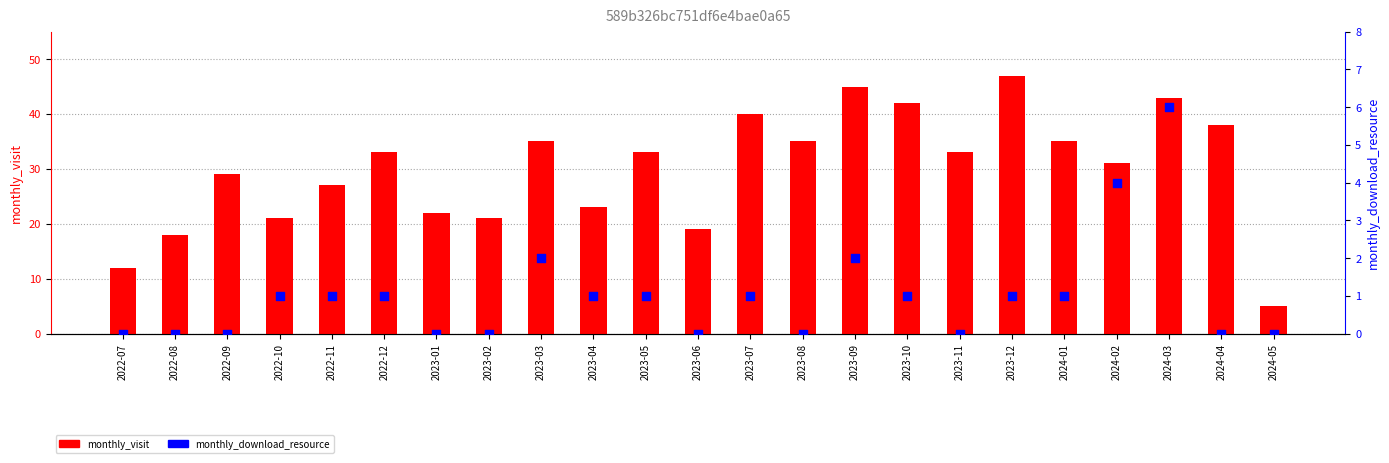

At how many categories does at least one series exceed 3?

23